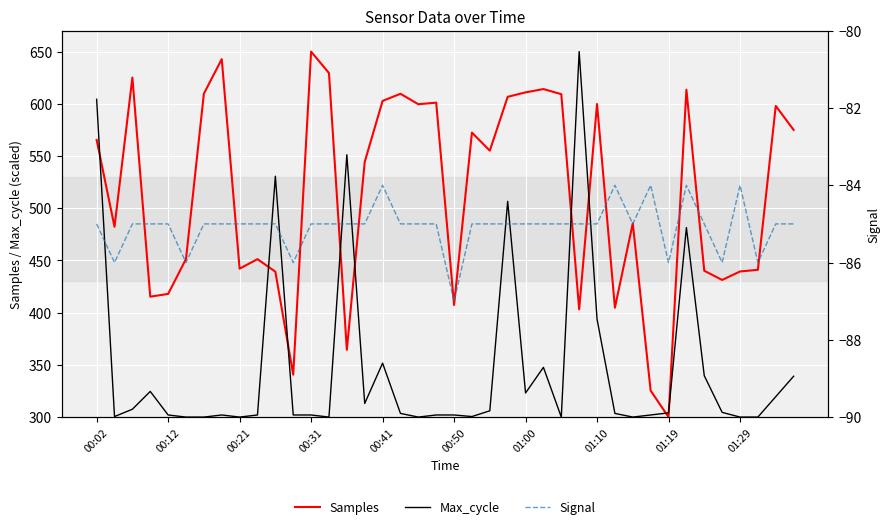

What is the average value of the Max_cycle series?

348.1